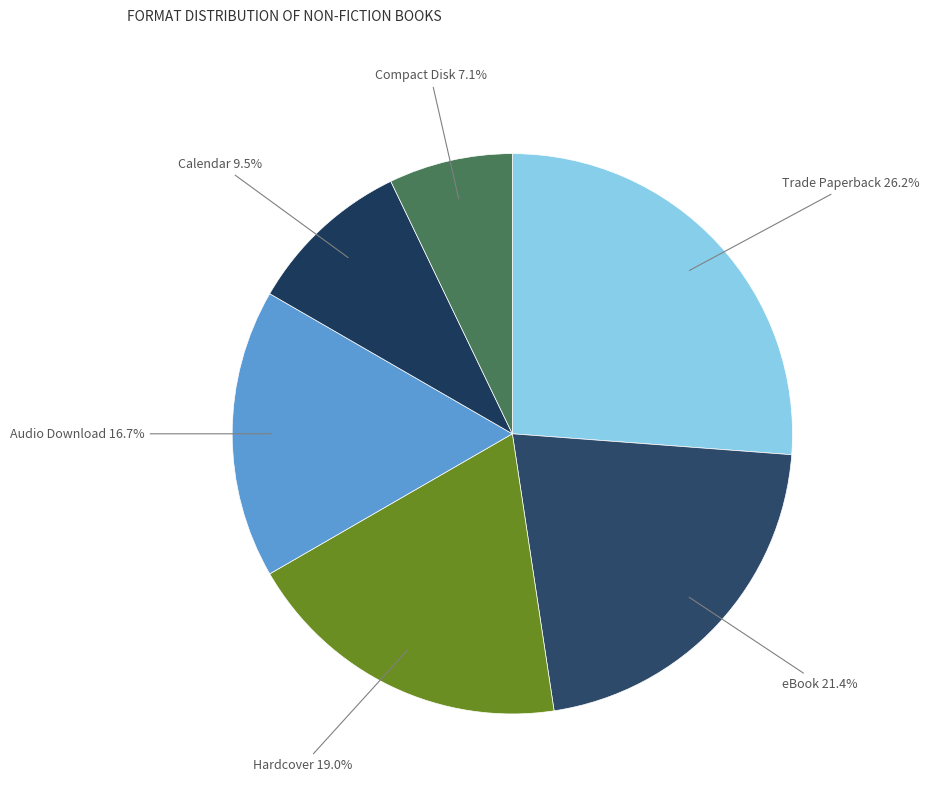

Rank the categories by value from lowest to highest.

Compact Disk, Calendar, Audio Download, Hardcover, eBook, Trade Paperback